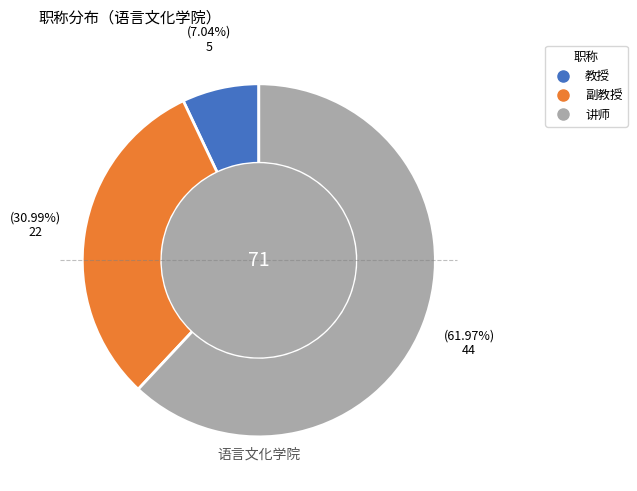

The 讲师 slice represents 77% of the pie. True or false?

False